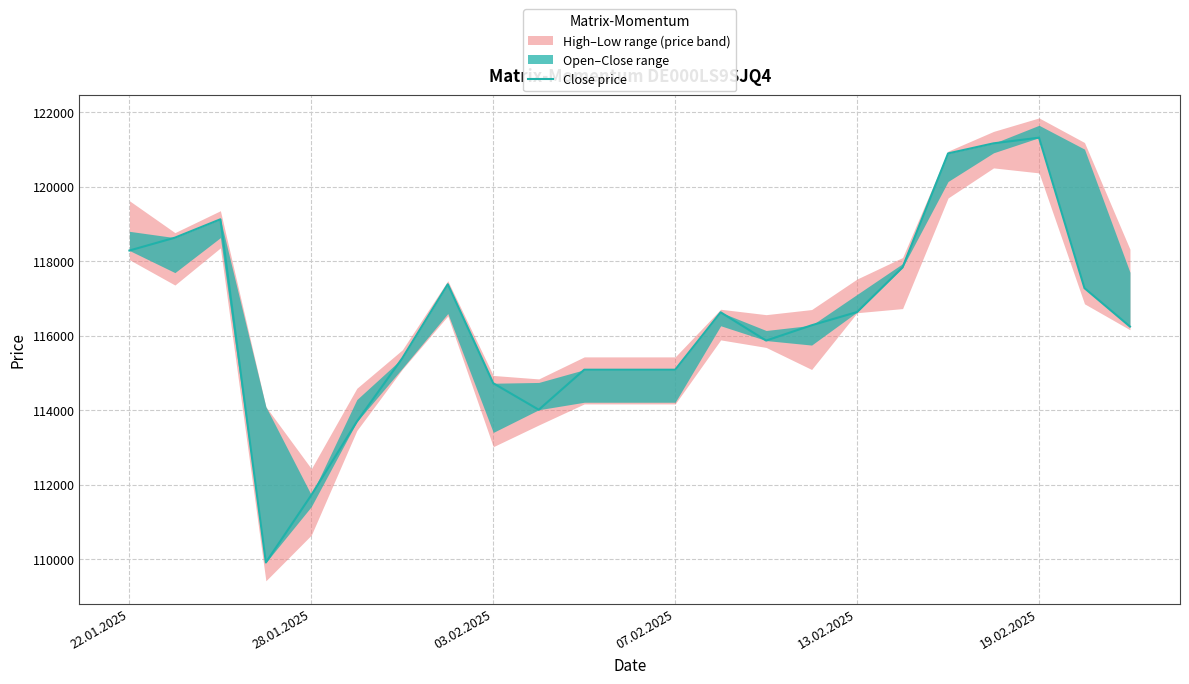

True or false: the data has more than 1 interior local peaks.

True